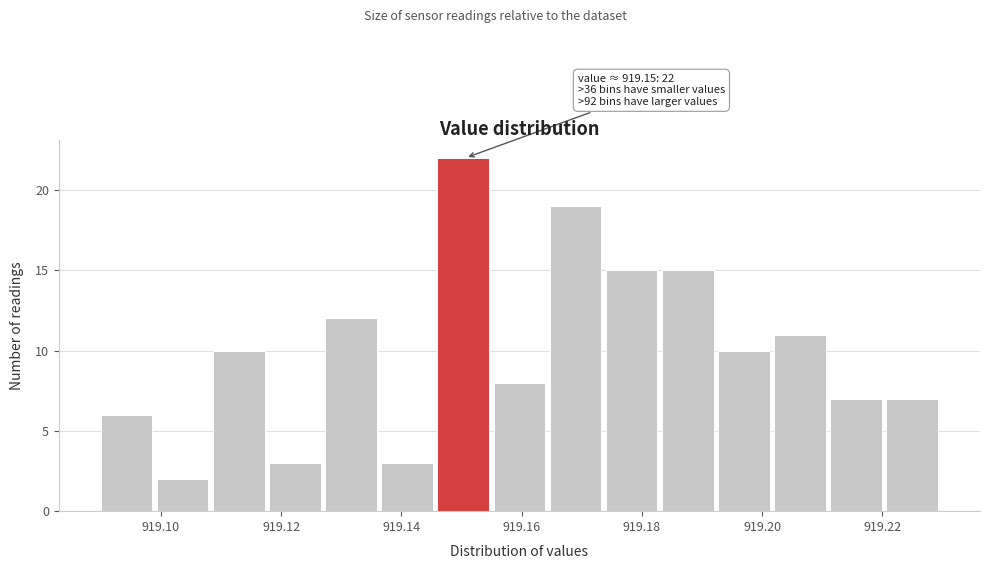

Which range on the x-axis has the tallest bar?

919.146 to 919.156